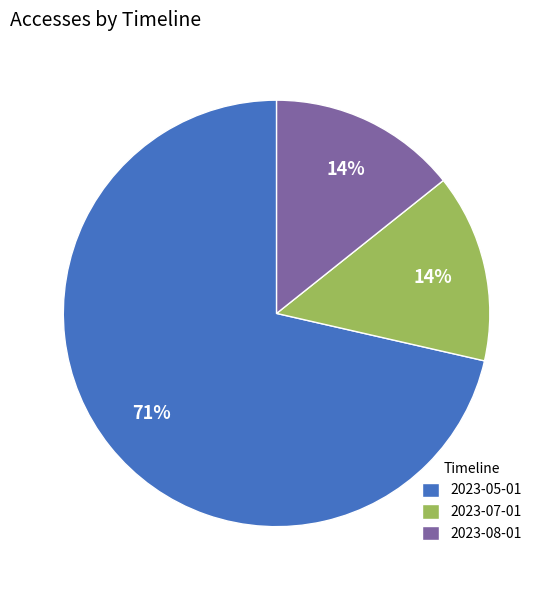

How many segments does this pie chart have?

3